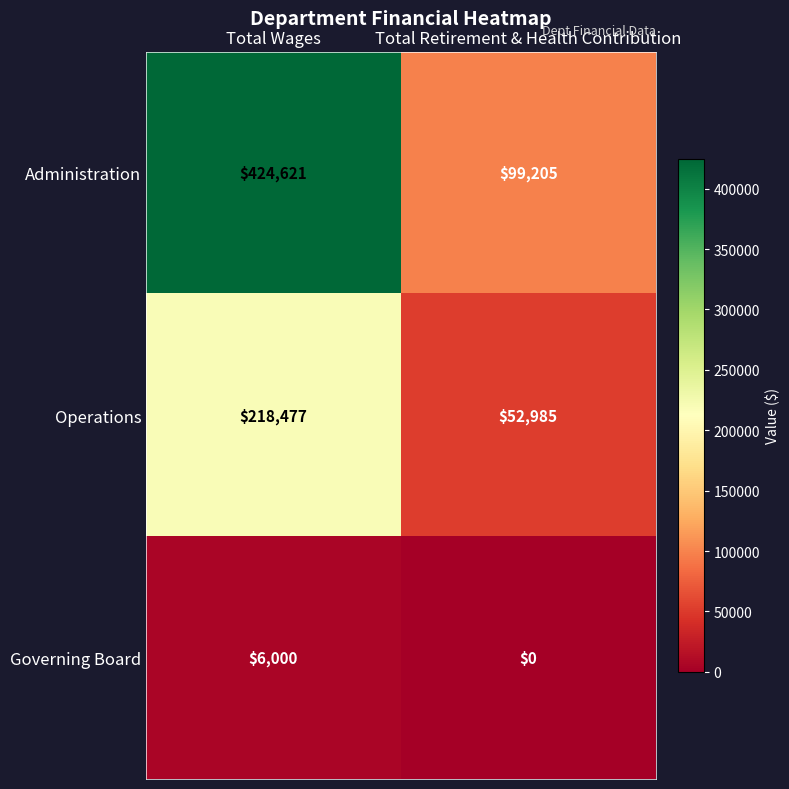

Which series has the largest total across all categories?

Administration